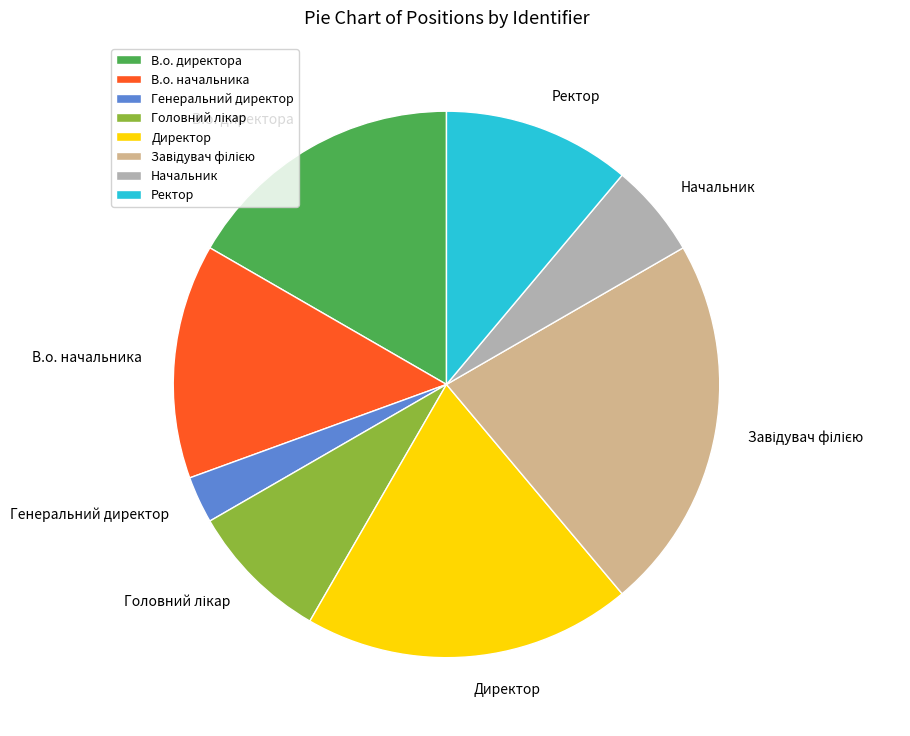

Combined, do В.о. директора and Начальник account for over 50%?

No